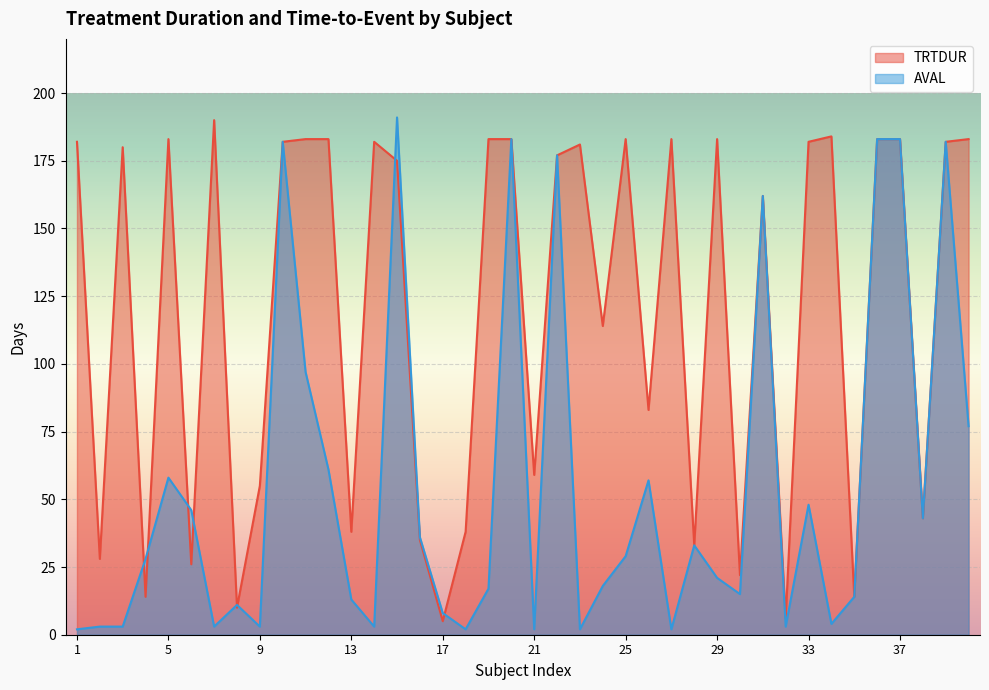

What is the difference between the maximum and minimum values in the TRTDUR series?

185